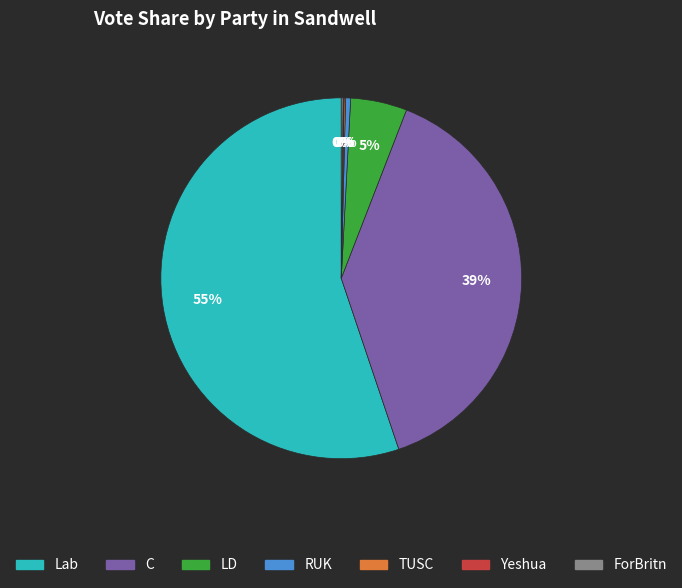

To the nearest percent, what is the combined percentage of LD and C?

44%